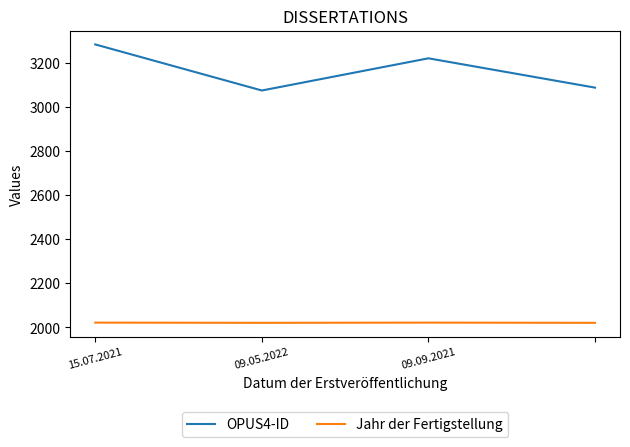

At how many categories does at least one series exceed 2509?

4